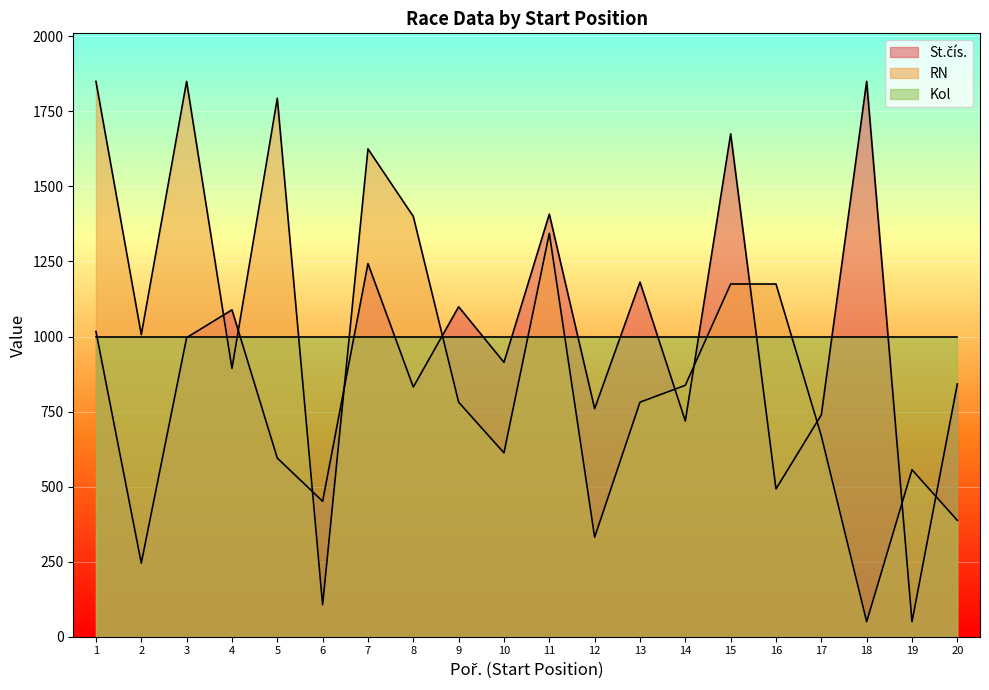

Which series ends up on top after the final intersection of RN and St.čís.?

St.čís.